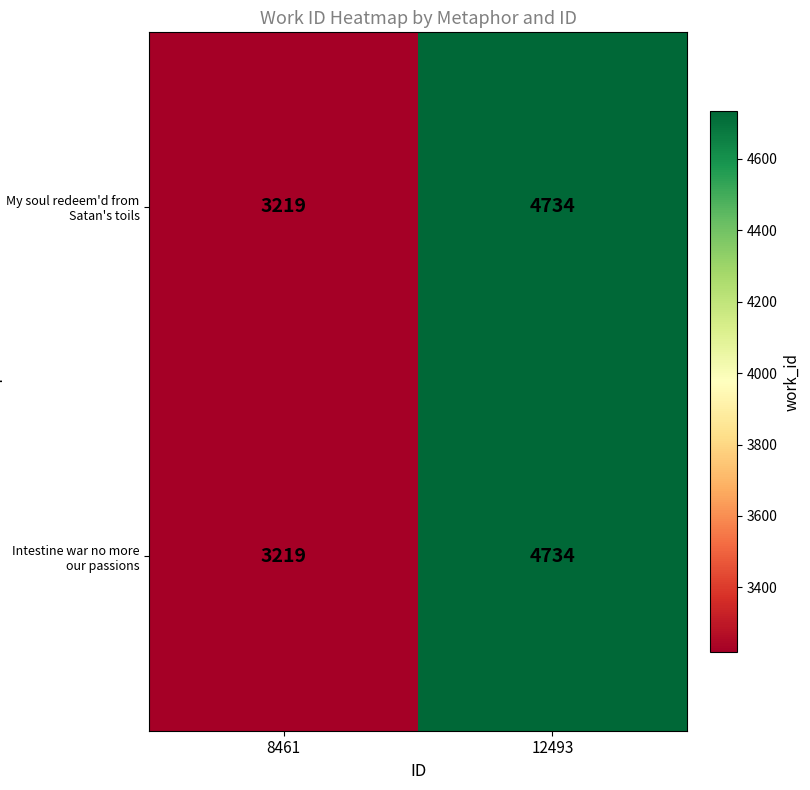

Reading left to right, transcribe all the data shown in this chart.

My soul redeem'd from Satan's toils: 3219	4734
Intestine war no more our passions: 3219	4734